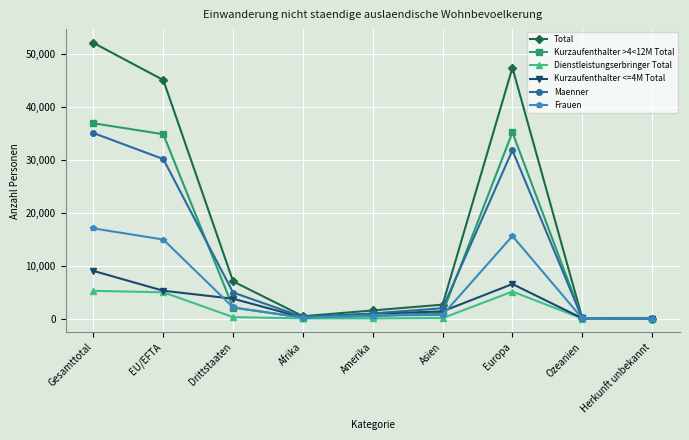

Is the value of Total at Europa greater than the value of Kurzaufenthalter >4<12M Total at Ozeanien?

Yes